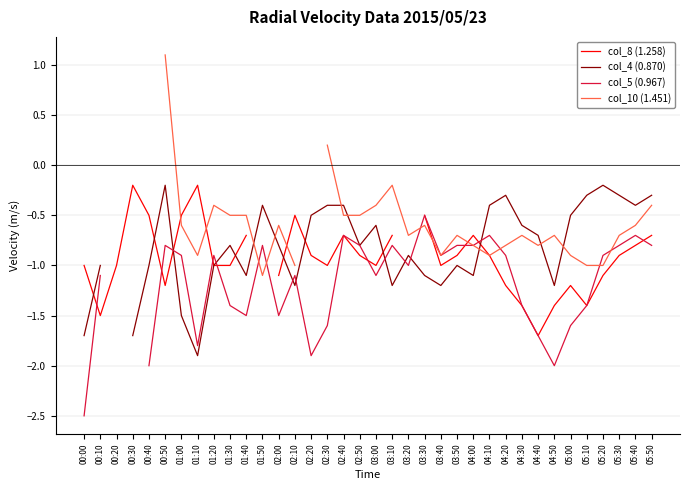

What are all the series names shown in the legend?

col_8 (1.258), col_4 (0.870), col_5 (0.967), col_10 (1.451)